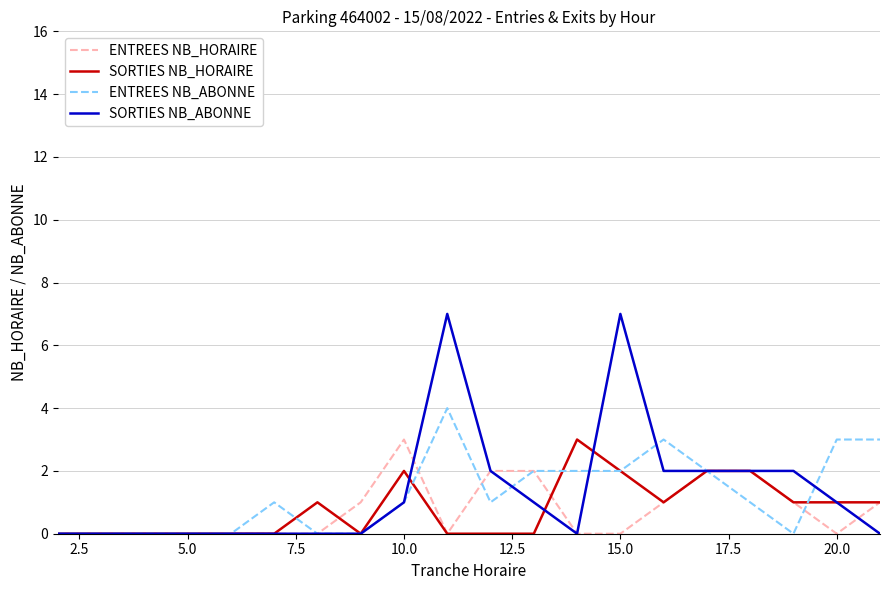

What is the greatest value displayed?

7